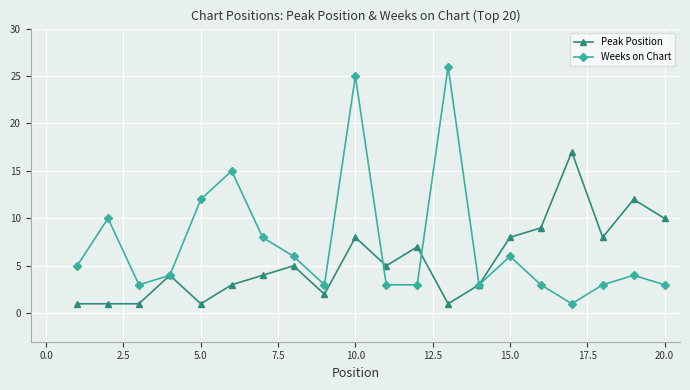

Which series has the largest total across all categories?

Weeks on Chart